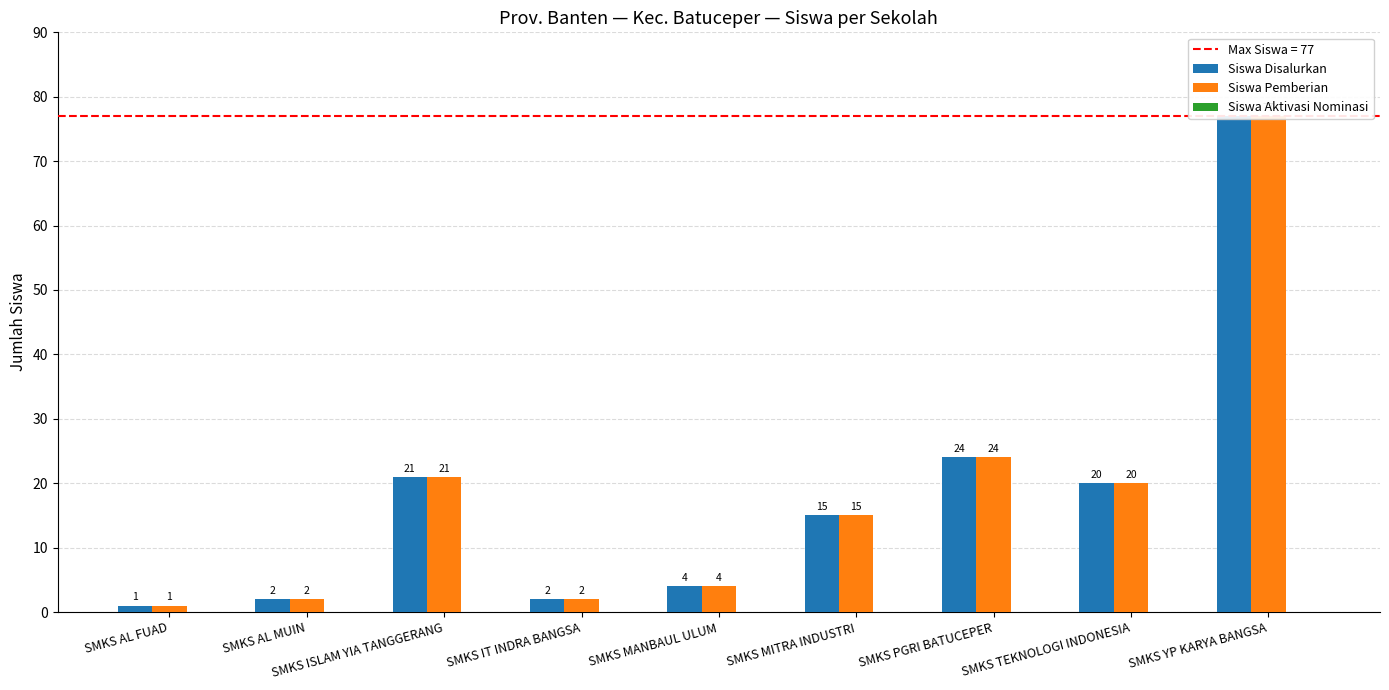

Rank the categories by Siswa Aktivasi Nominasi value from highest to lowest.

SMKS AL FUAD, SMKS AL MUIN, SMKS ISLAM YIA TANGGERANG, SMKS IT INDRA BANGSA, SMKS MANBAUL ULUM, SMKS MITRA INDUSTRI, SMKS PGRI BATUCEPER, SMKS TEKNOLOGI INDONESIA, SMKS YP KARYA BANGSA